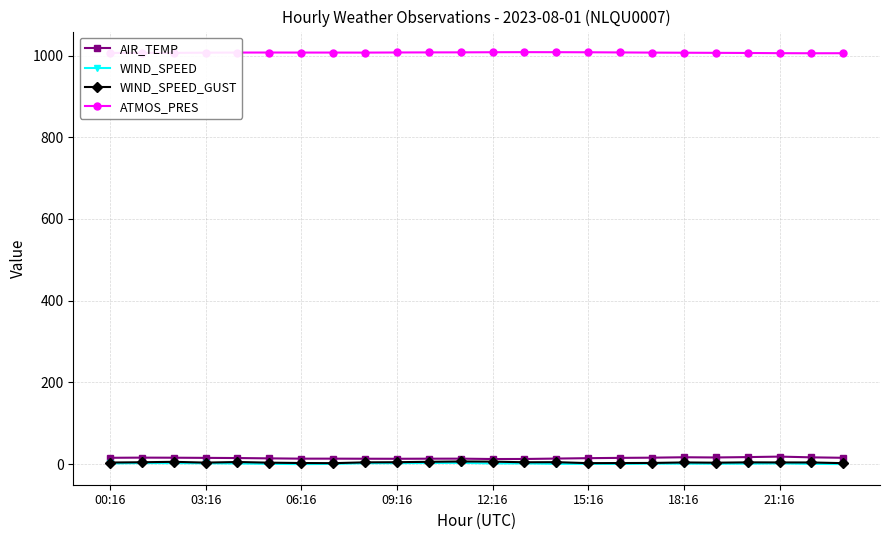

True or false: WIND_SPEED has more than 0 interior local peaks.

True